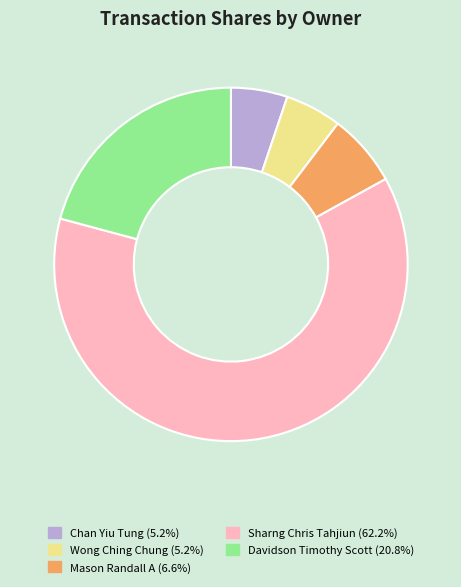

Does any single category account for the majority?

Yes